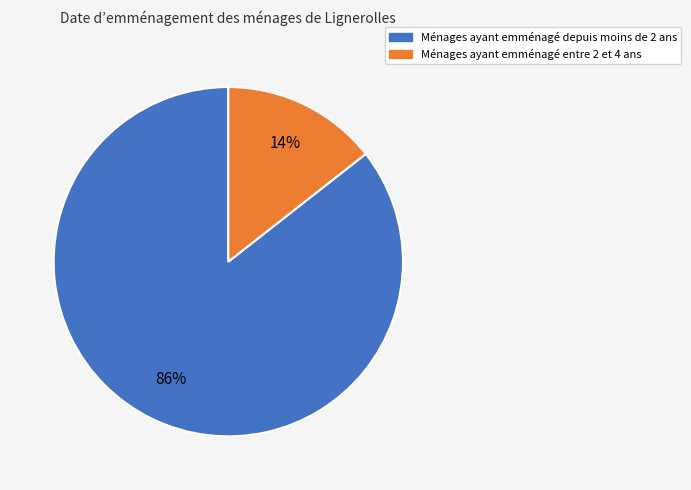

Is there any slice that represents more than half of the pie?

Yes